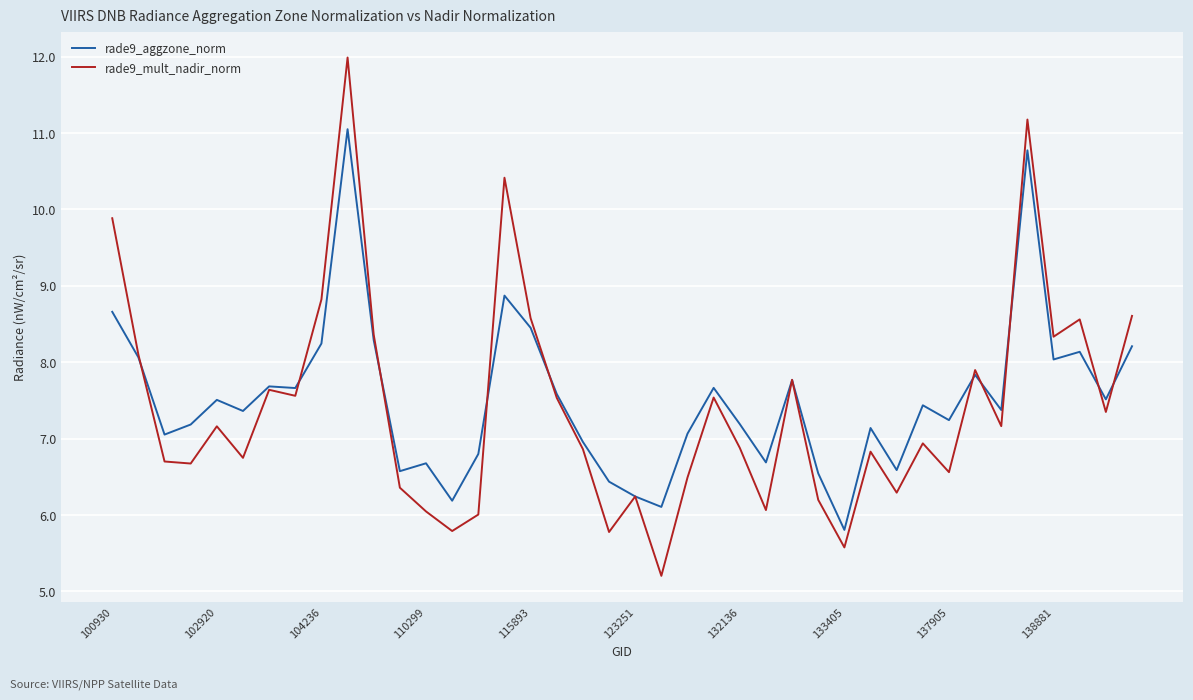

What is the greatest value displayed?

12.0